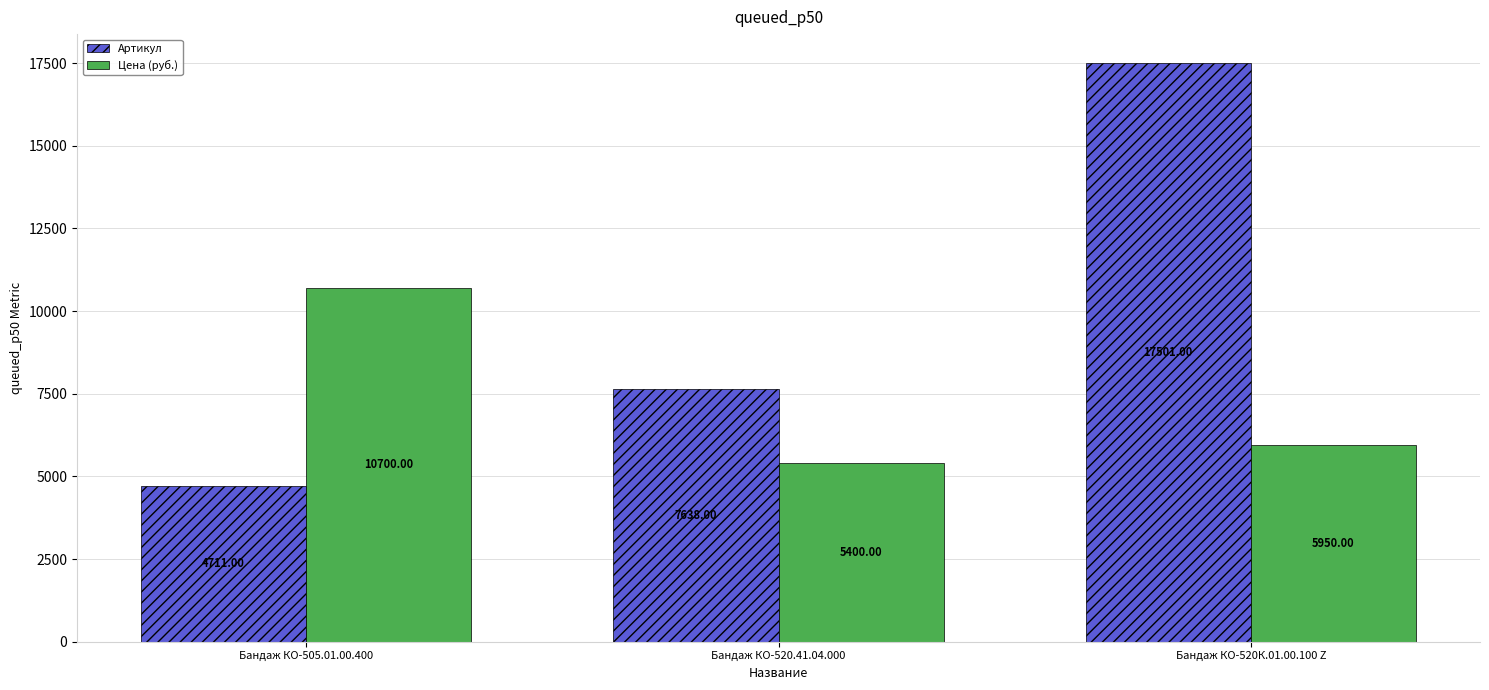

Where is Цена (руб.) nearest to the value 8050?

Бандаж КО-520К.01.00.100 Z